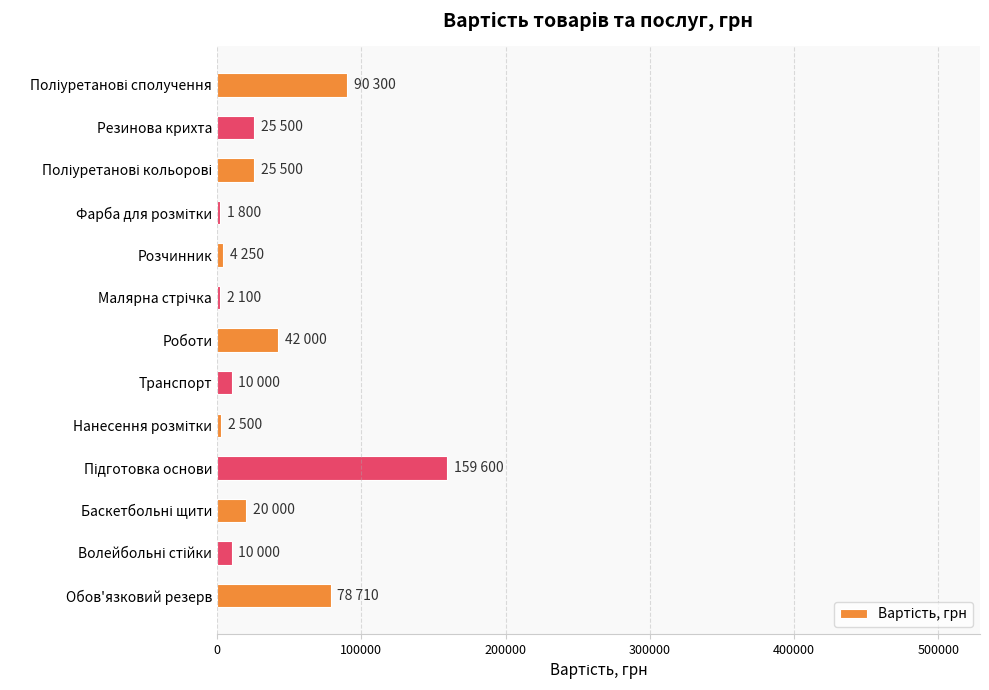

How many bars are there in total?

13